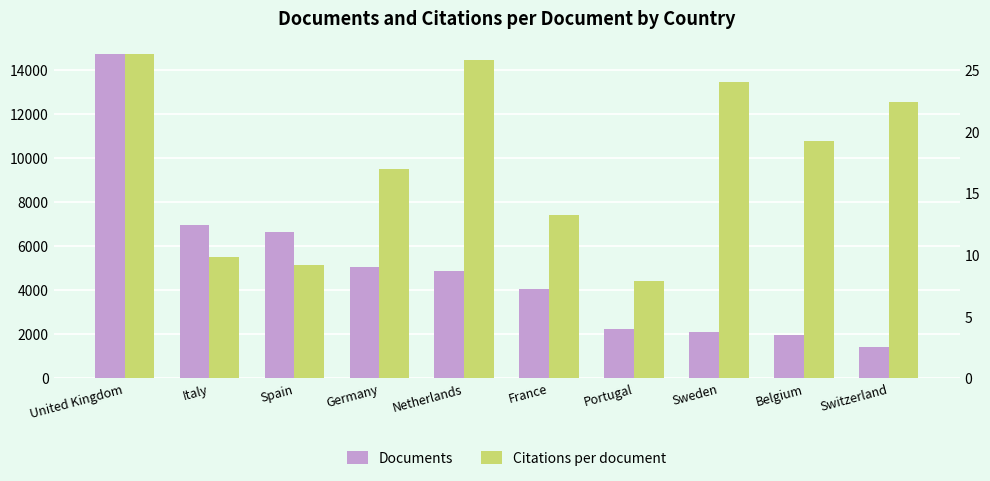

Reading left to right, list all the values displayed in this chart.

Documents: 14714.0	6927.0	6620.0	5031.0	4836.0	4019.0	2224.0	2061.0	1933.0	1411.0
Citations per document: 26.3	9.8	9.1	16.9	25.8	13.2	7.9	24.0	19.2	22.4